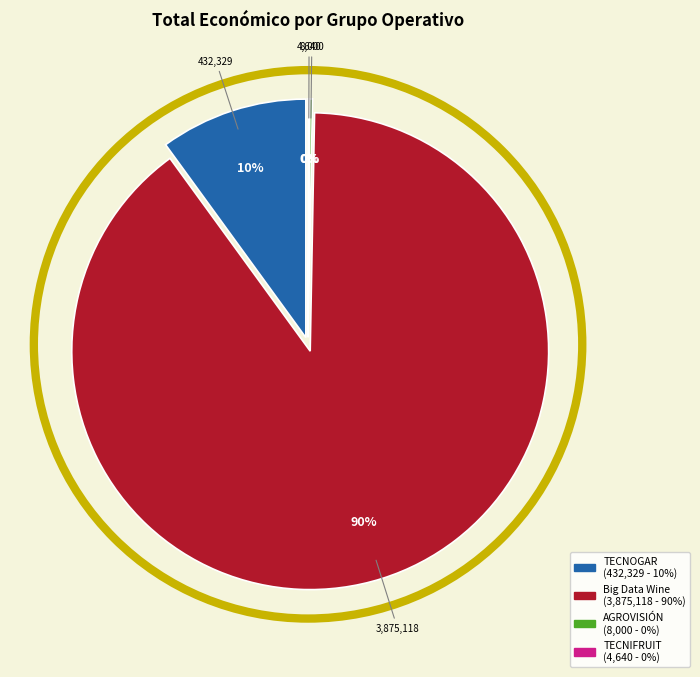

Which category has the biggest portion of the pie?

Big Data Wine